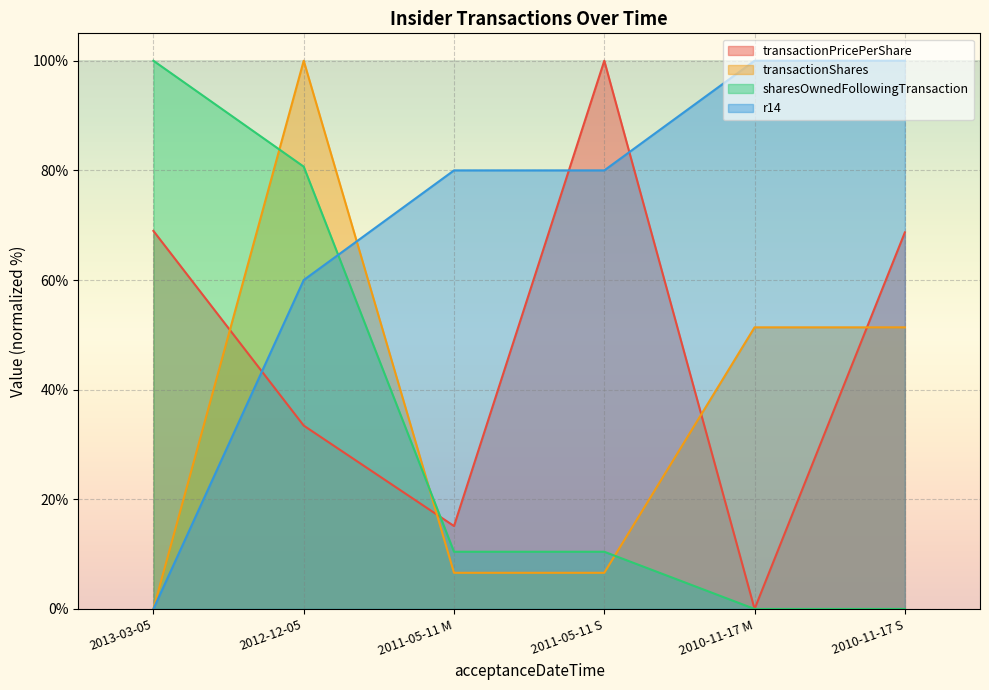

Reading right to left, transcribe all the data shown in this chart.

transactionPricePerShare: 2010-11-17 S=68.7	2010-11-17 M=0.0	2011-05-11 S=100.0	2011-05-11 M=15.1	2012-12-05=33.4	2013-03-05=69.0
transactionShares: 2010-11-17 S=51.4	2010-11-17 M=51.4	2011-05-11 S=6.6	2011-05-11 M=6.6	2012-12-05=100.0	2013-03-05=0.0
sharesOwnedFollowingTransaction: 2010-11-17 S=0.0	2010-11-17 M=0.0	2011-05-11 S=10.4	2011-05-11 M=10.4	2012-12-05=80.7	2013-03-05=100.0
r14: 2010-11-17 S=100.0	2010-11-17 M=100.0	2011-05-11 S=80.0	2011-05-11 M=80.0	2012-12-05=60.0	2013-03-05=0.0